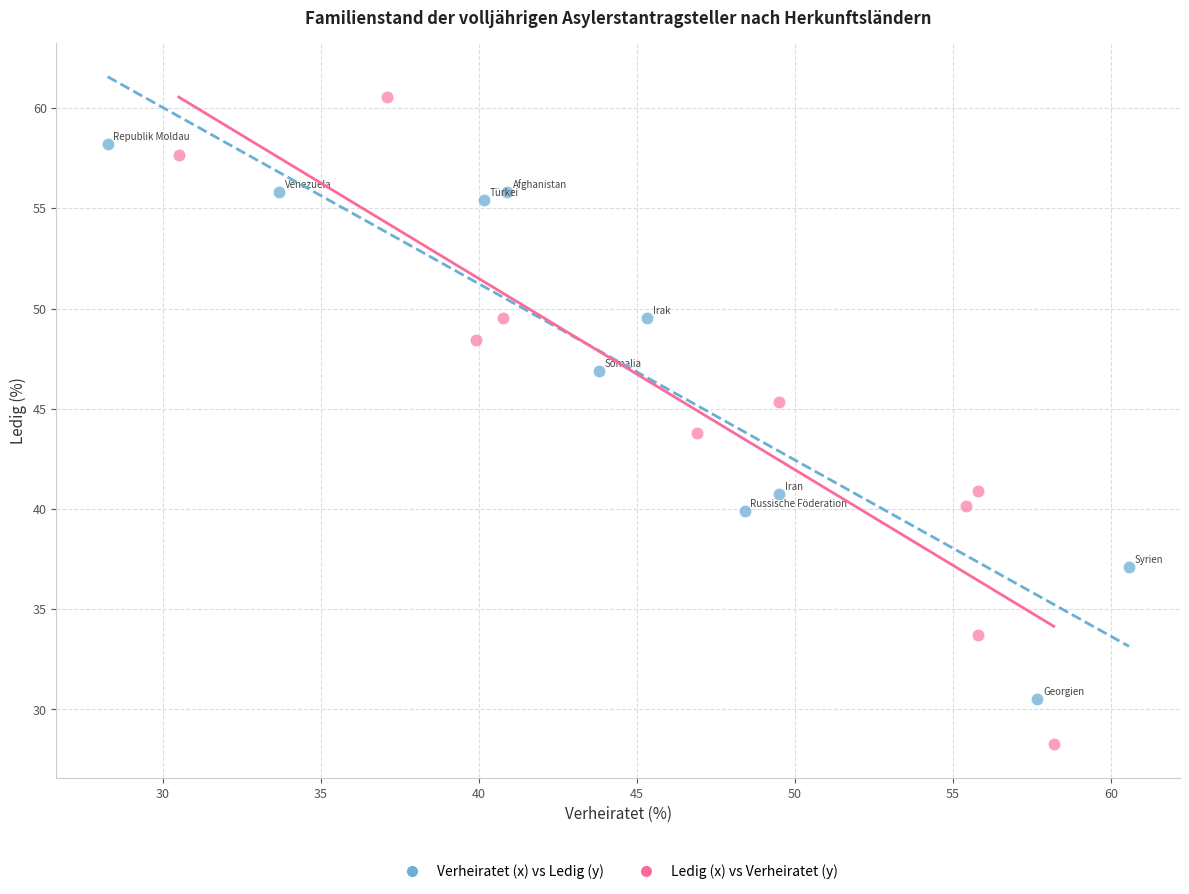

Which series has the widest spread of Y values?

Ledig (x) vs Verheiratet (y)